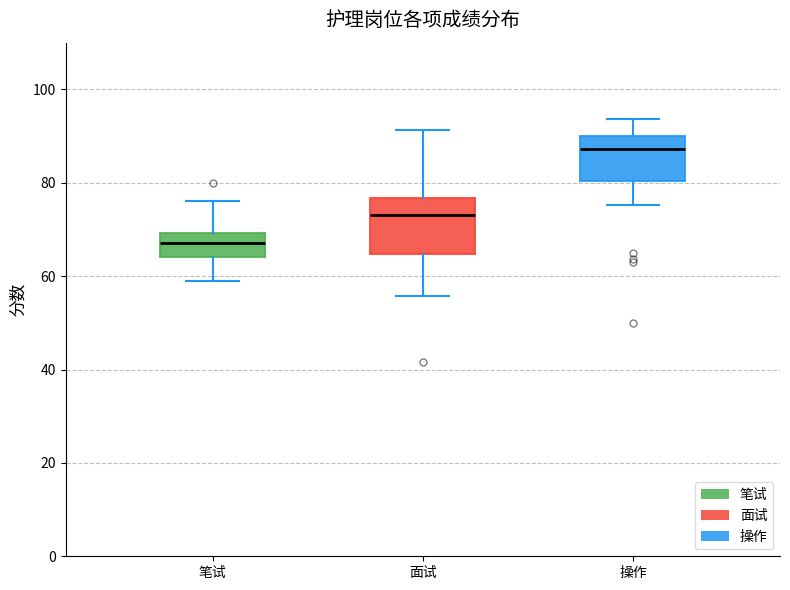

Reading left to right, transcribe this box plot: for each box, give where its median line is, the range the box spans, and where its two whiskers end, as read against the y-axis. The values are not printed on the chart, so give them approximately, as read against the axis.

笔试: median 68, box 64 to 70, whiskers 60 to 76
面试: median 74, box 64 to 76, whiskers 56 to 92
操作: median 88, box 80 to 90, whiskers 76 to 94